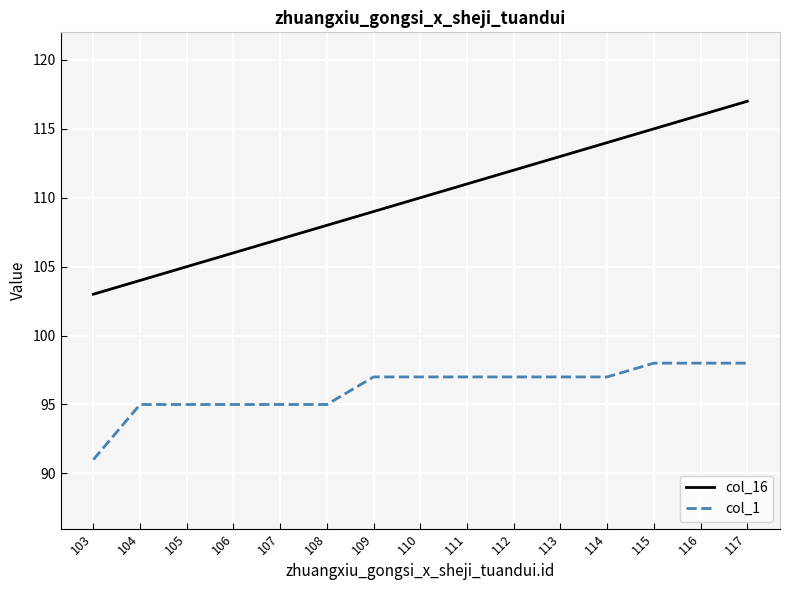

Reading right to left, transcribe all the data shown in this chart.

col_16: 117=117	116=116	115=115	114=114	113=113	112=112	111=111	110=110	109=109	108=108	107=107	106=106	105=105	104=104	103=103
col_1: 117=98	116=98	115=98	114=97	113=97	112=97	111=97	110=97	109=97	108=95	107=95	106=95	105=95	104=95	103=91